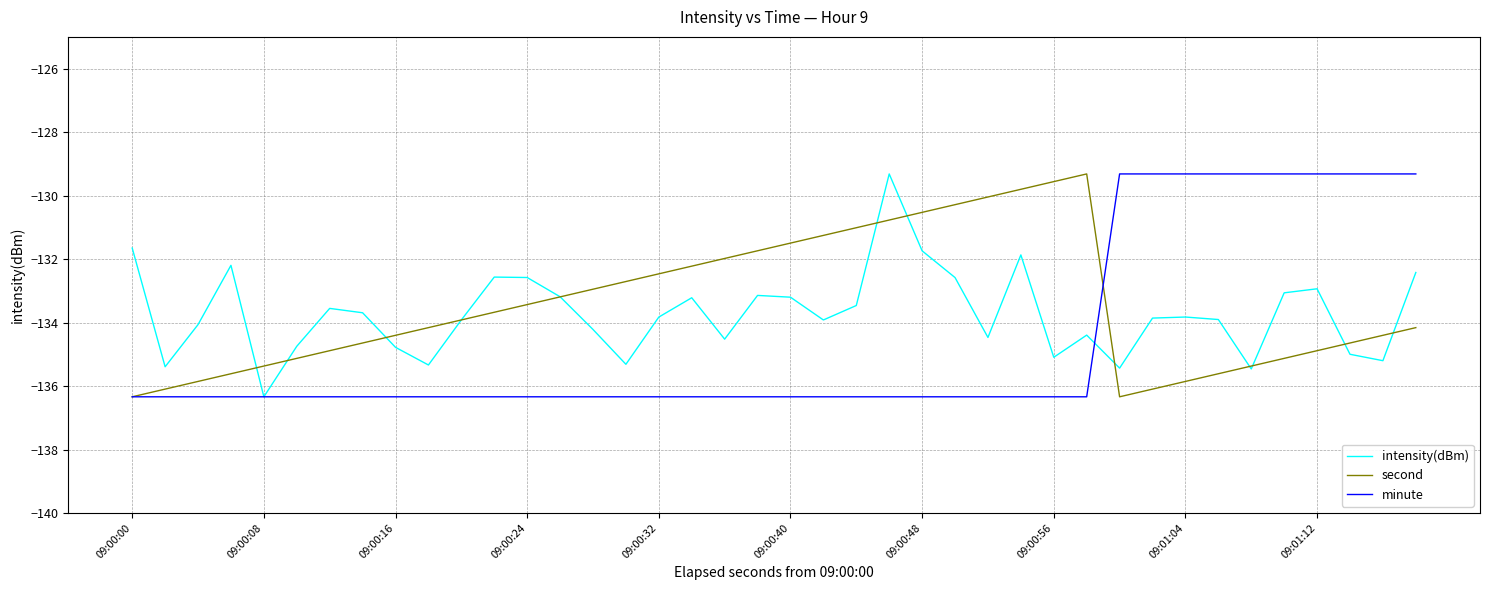

Count the number of data series in this chart.

3